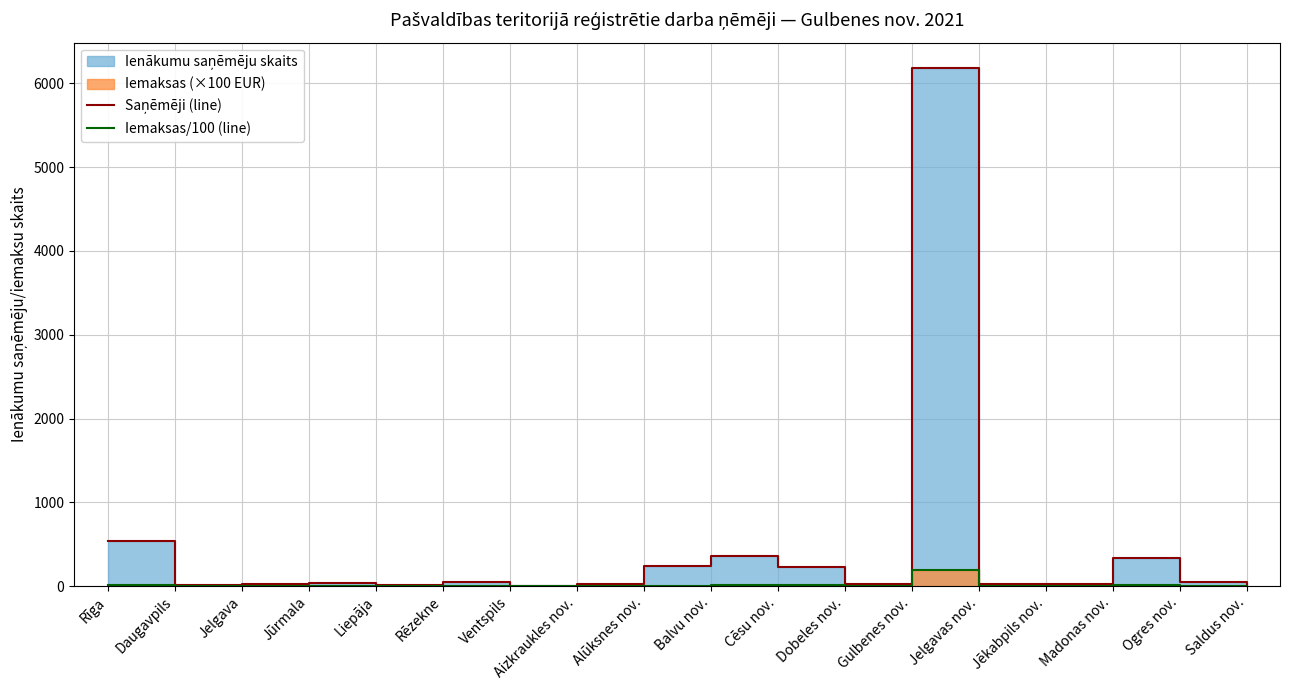

At which label does Iemaksas/100 (line) reach its minimum?

Dobeles nov.